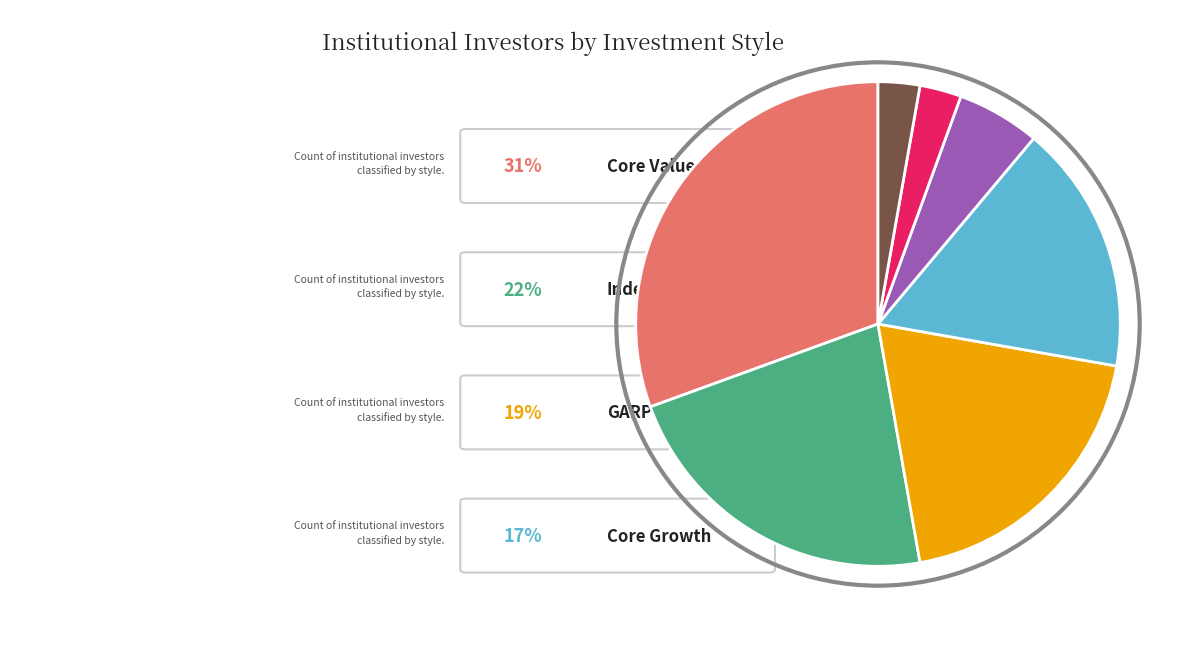

Count the number of slices in the pie.

7